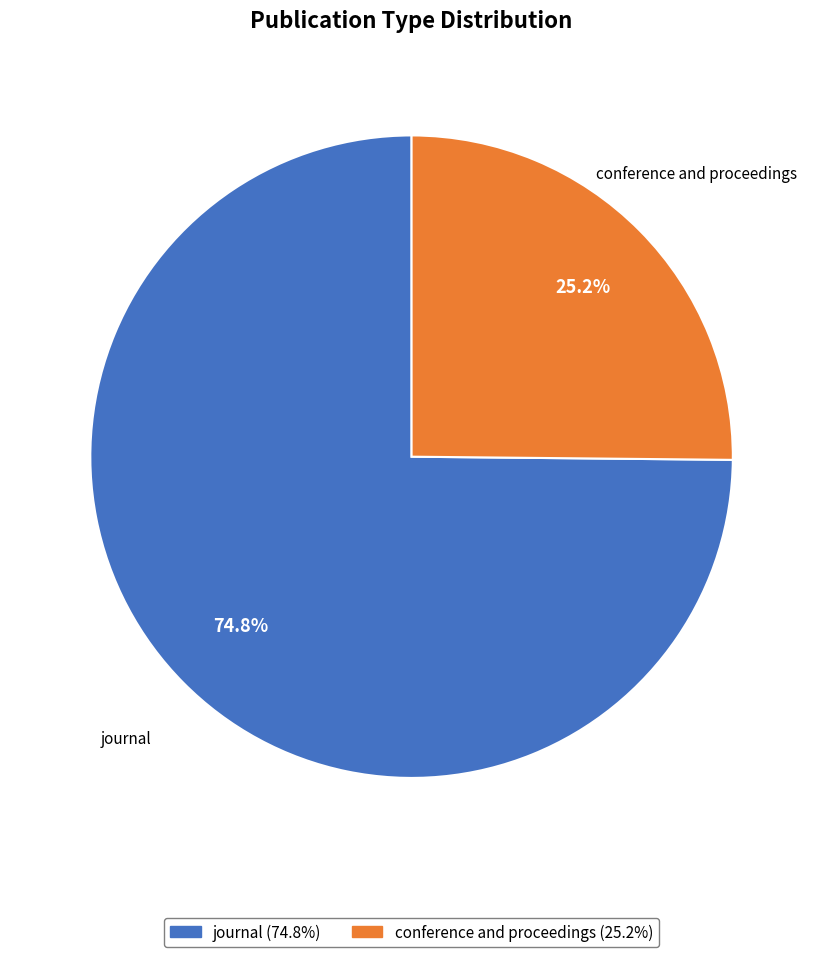

Which category accounts for the majority?

journal